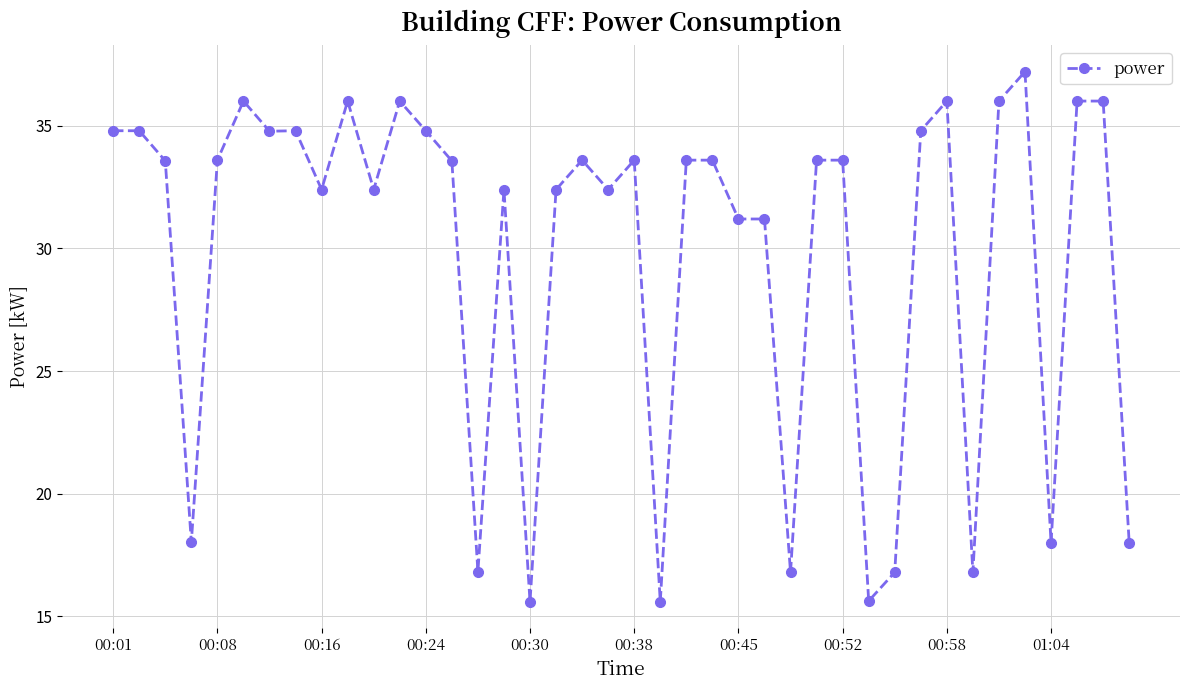

What is the value of the 11th point from the left?

32.4